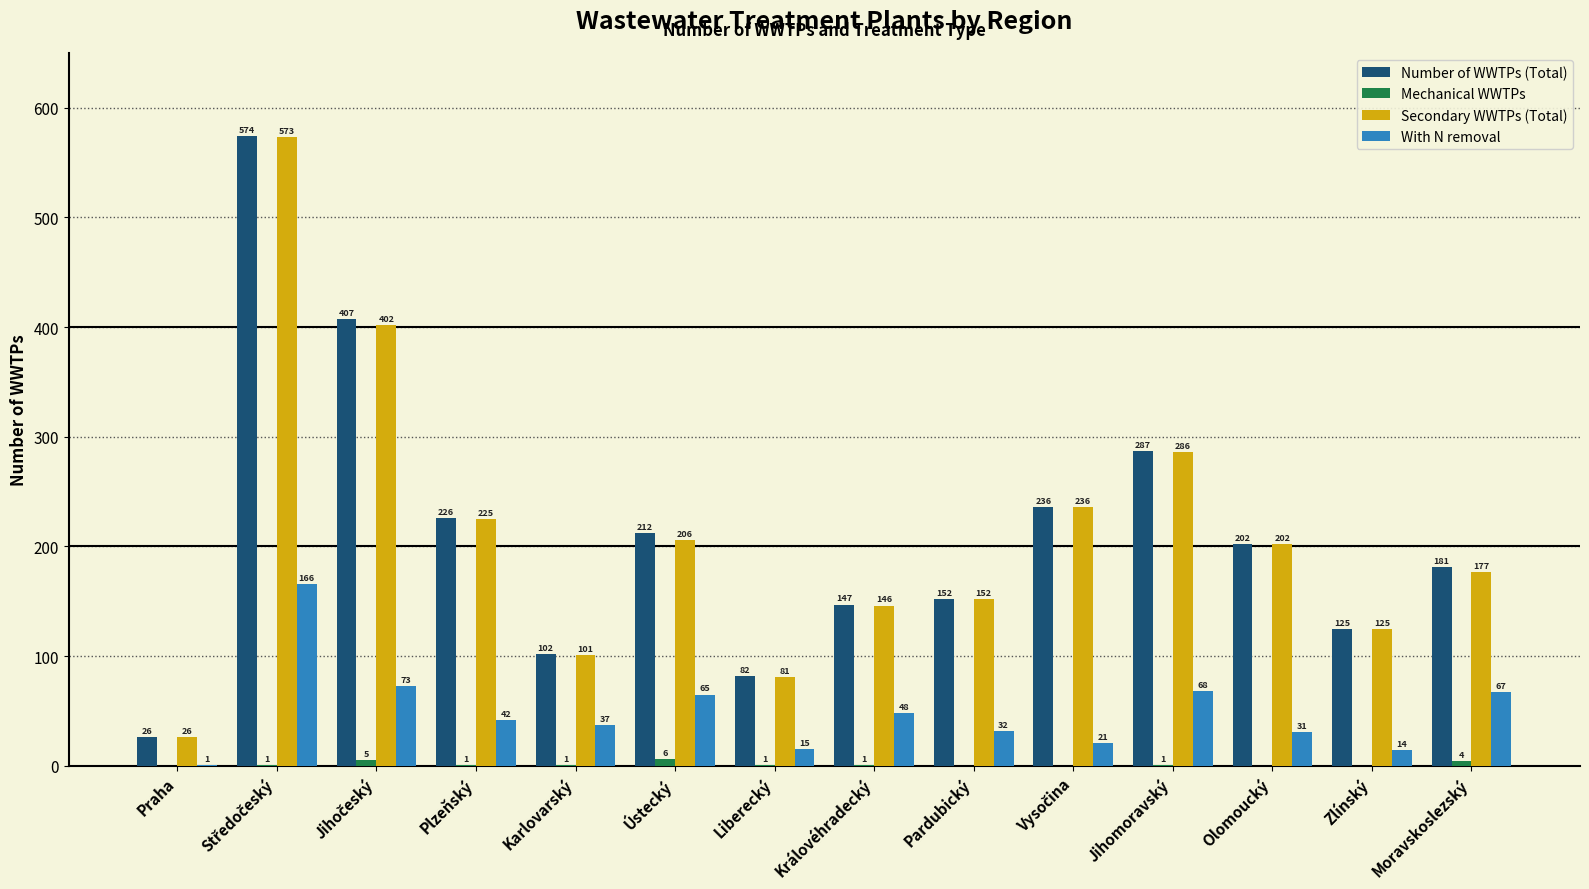

What is the highest value of the With N removal series?

166